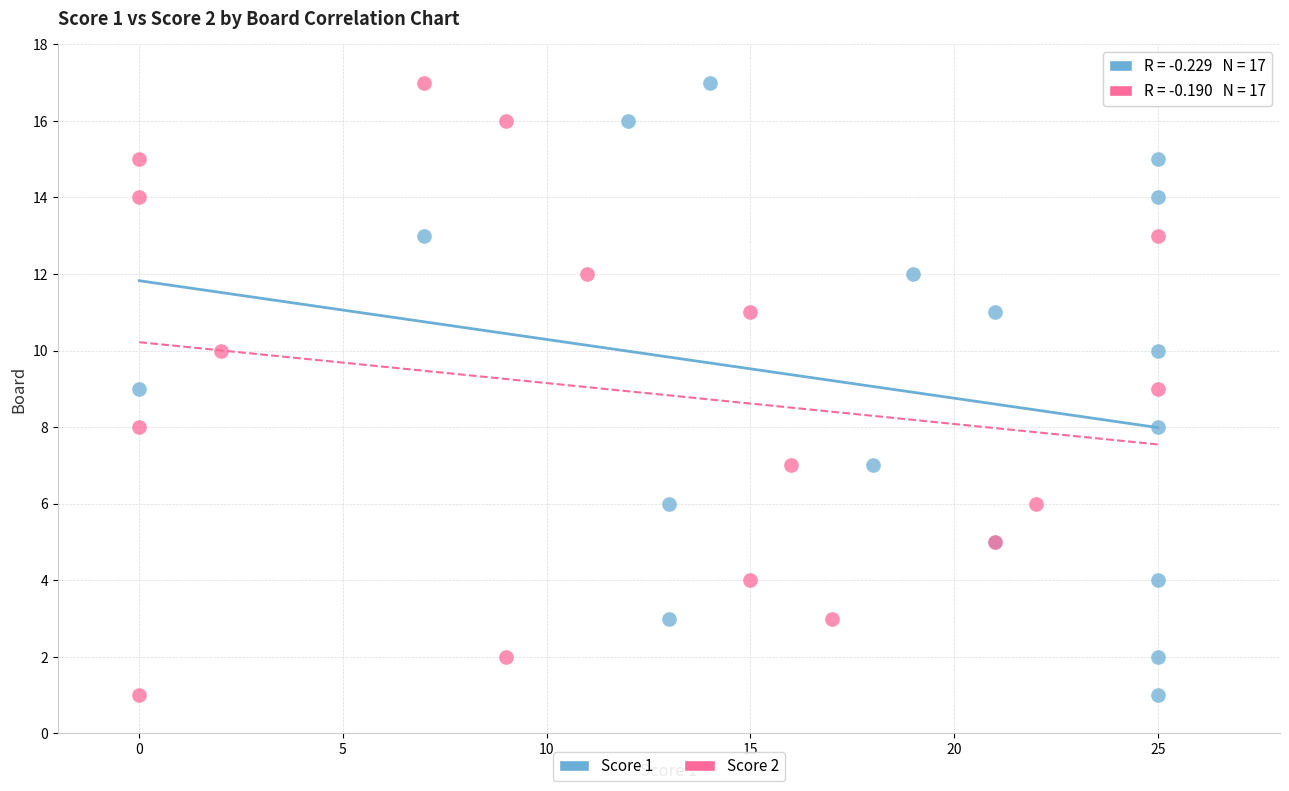

What are all the series names shown in the legend?

Score 1, Score 2